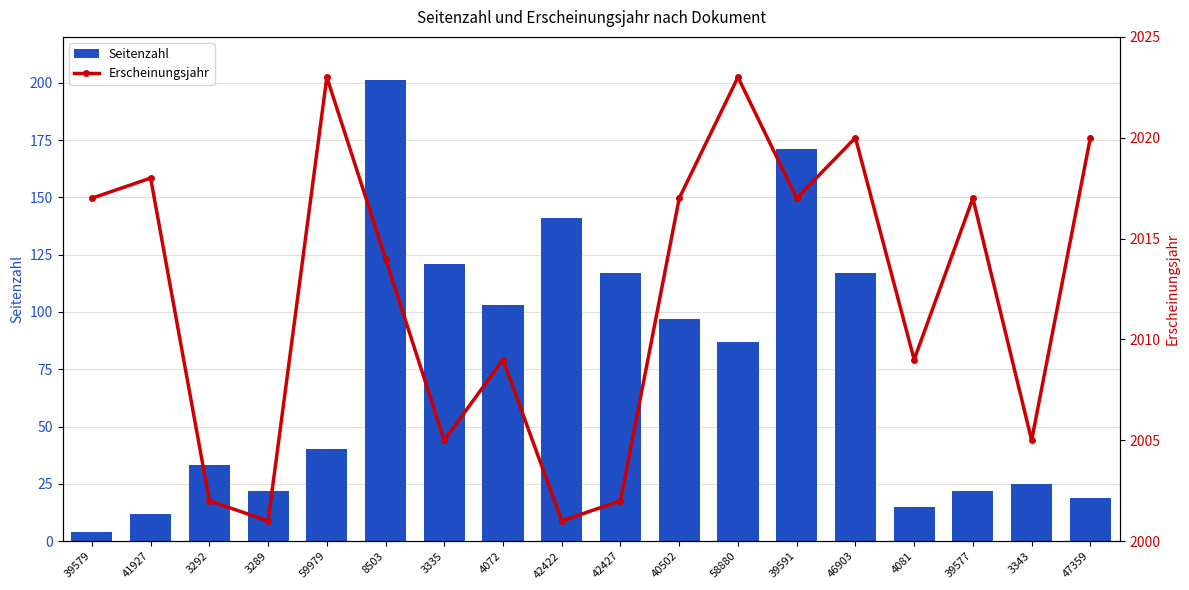

What is the sum of the Seitenzahl values at 8503 and 47359?

220